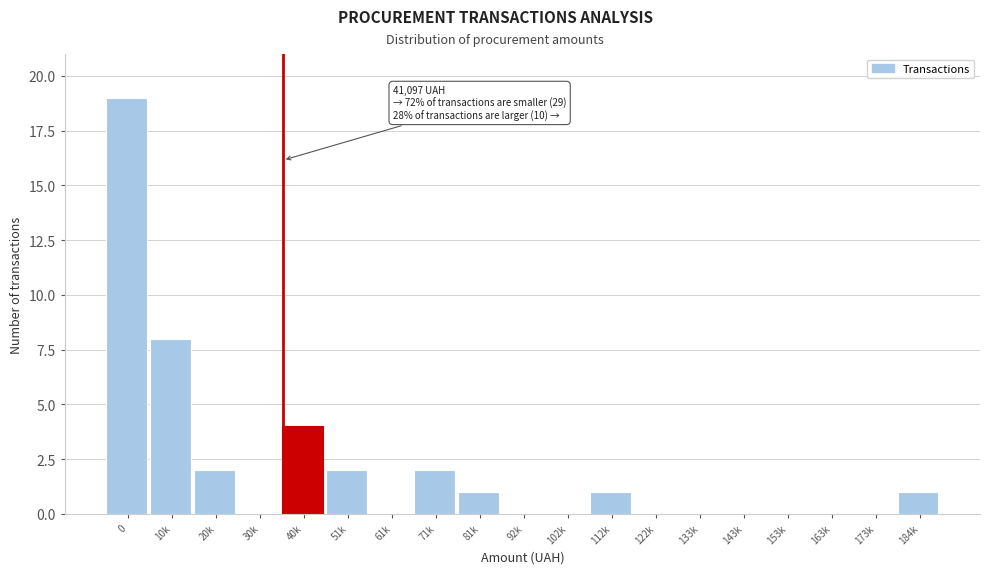

Reading right to left, extract all data points from this chart.

184k=1	173k=0	163k=0	153k=0	143k=0	133k=0	122k=0	112k=1	102k=0	92k=0	81k=1	71k=2	61k=0	51k=2	40k=4	30k=0	20k=2	10k=8	0=19